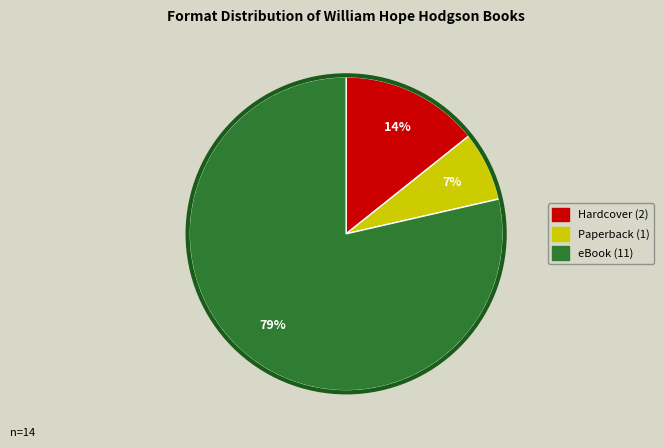

What is the ratio of the value at Hardcover to the value at Paperback?

2.0